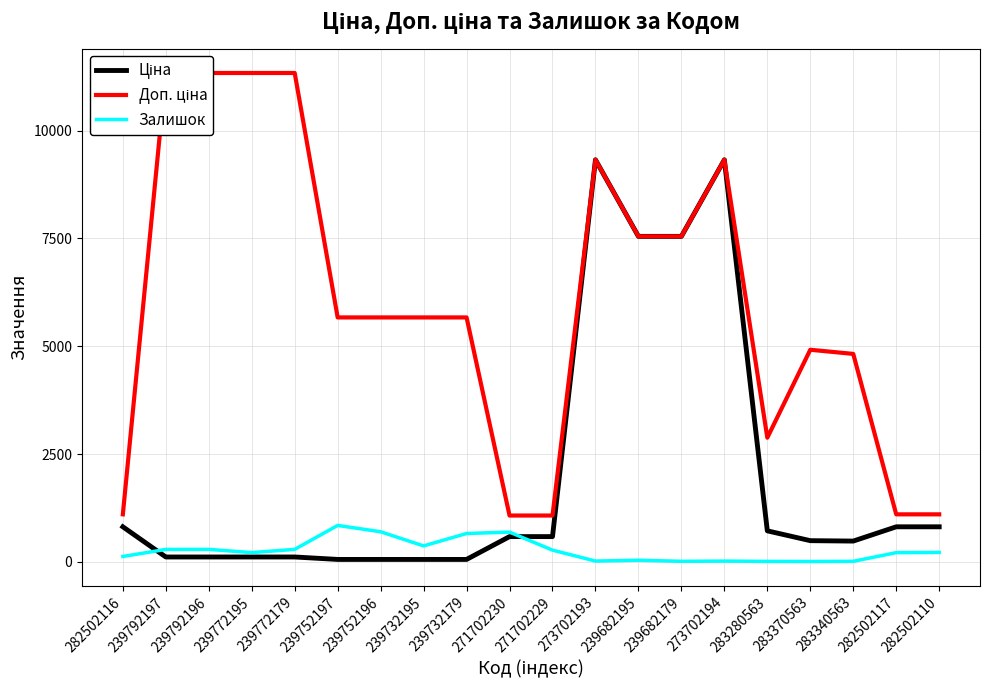

The Ціна series shows 694.9 at 283370563. True or false?

False